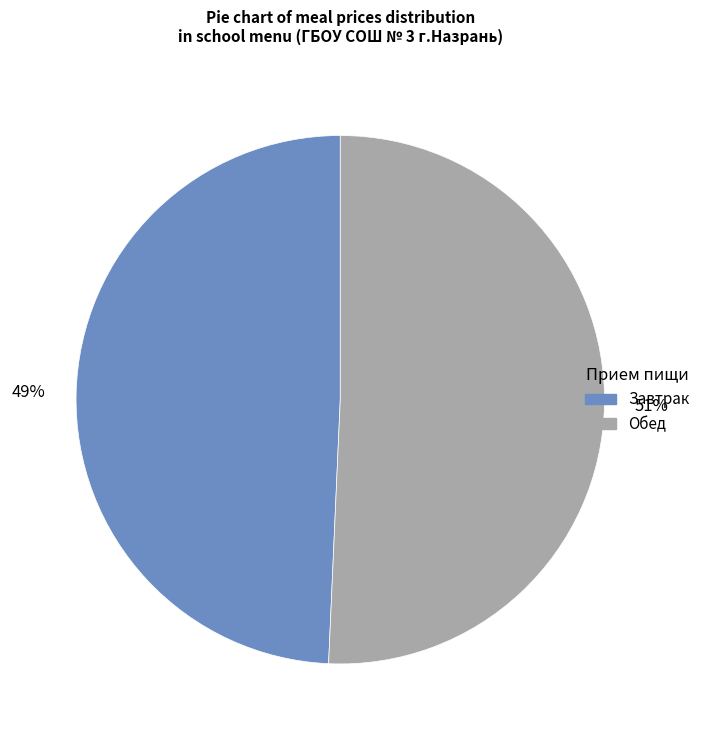

Count the number of slices in the pie.

2